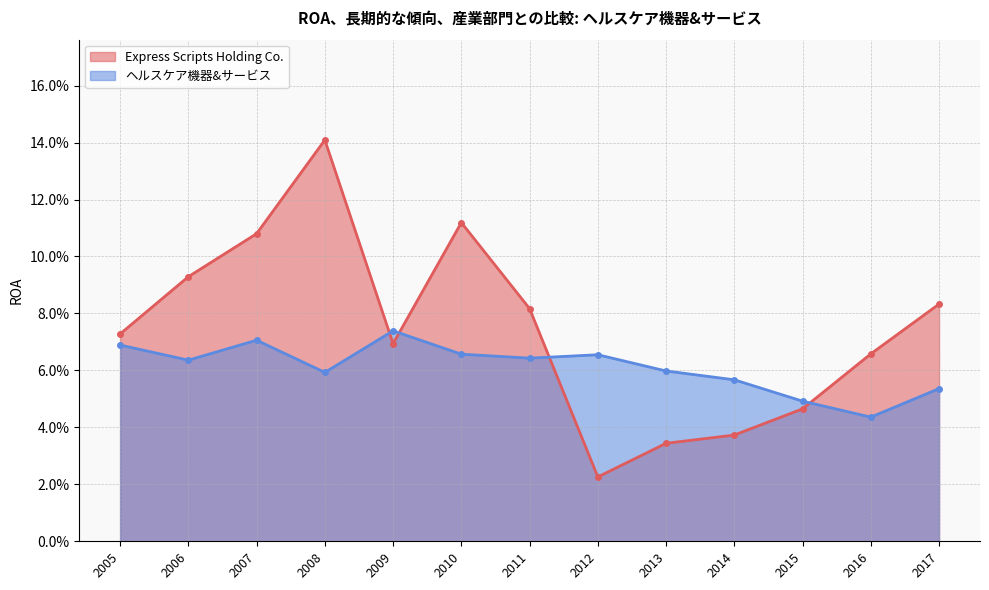

What are all the series names shown in the legend?

Express Scripts Holding Co., ヘルスケア機器&サービス